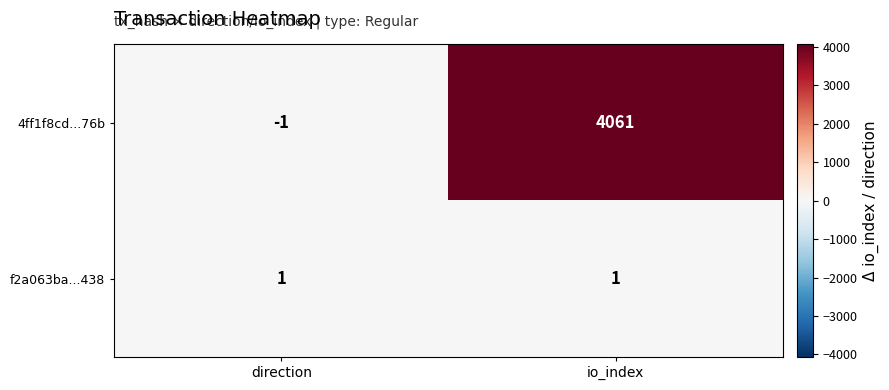

Which series has the largest total across all categories?

4ff1f8cd...76b